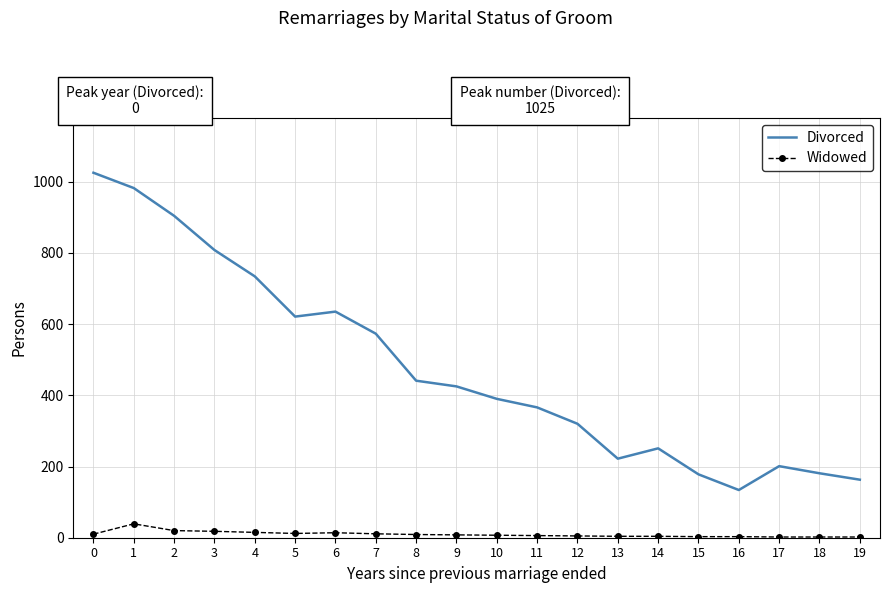

What is the total value across all series at 11?

372